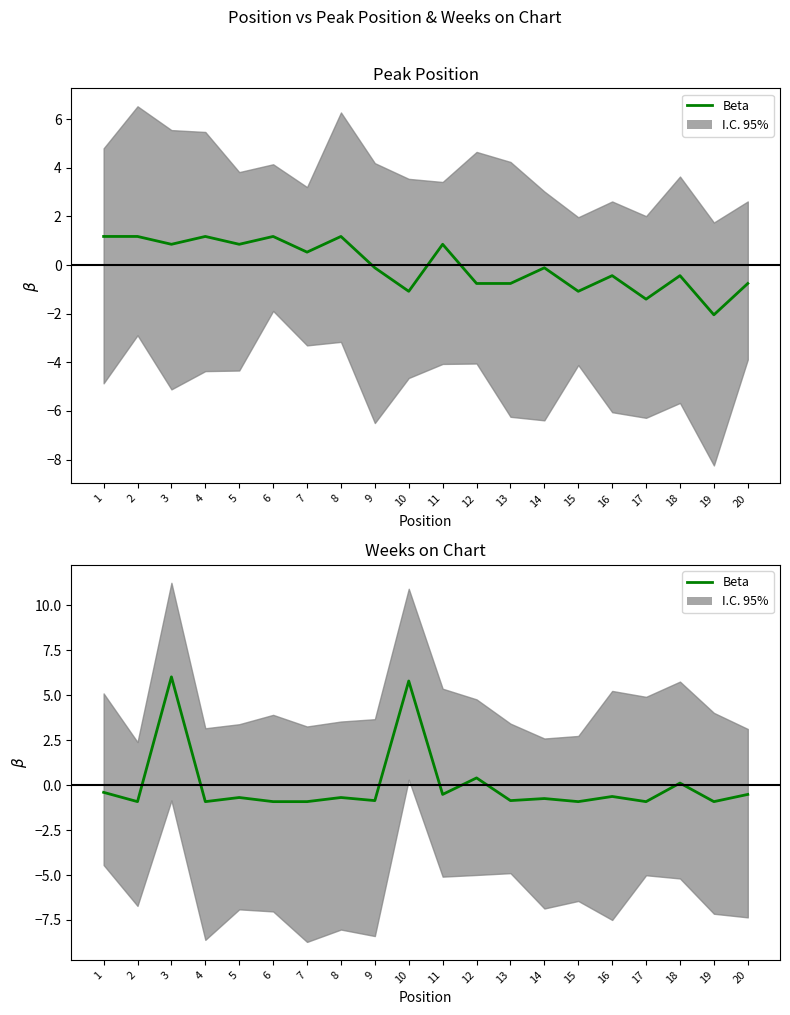

How many data points are less than 0?

16